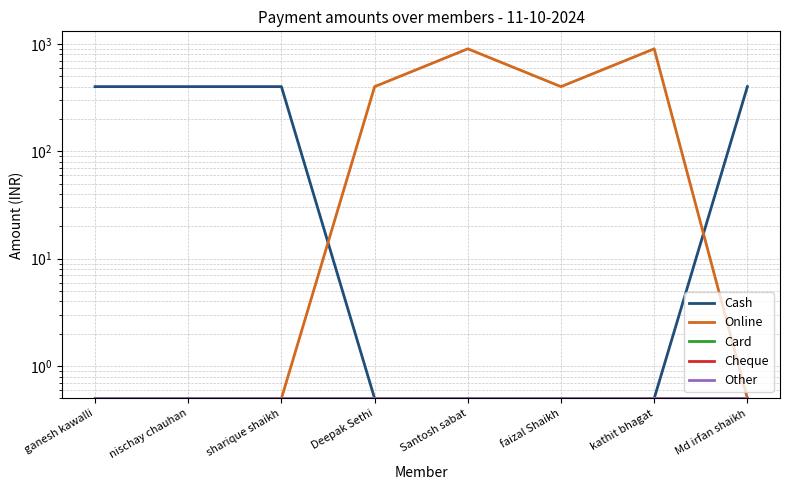

Which series has the widest spread of values?

Online